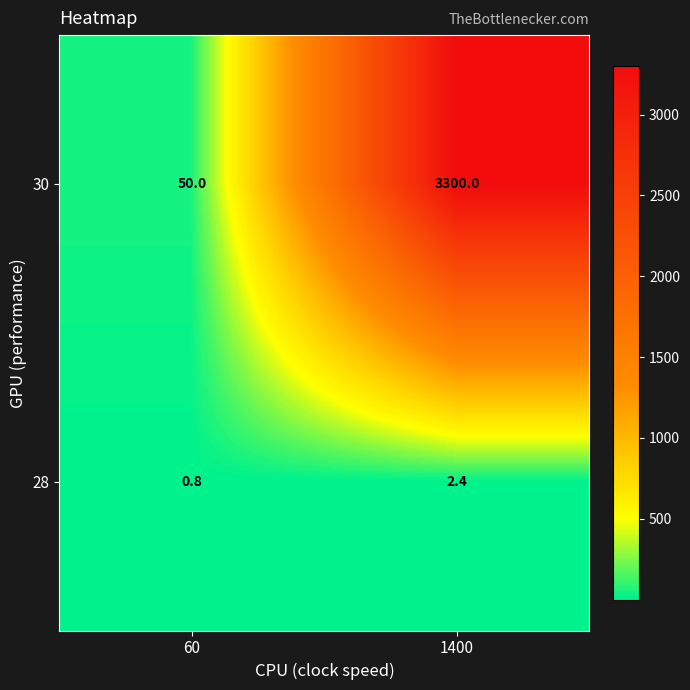

Rank the series by their average value, from highest to lowest.

30, 28